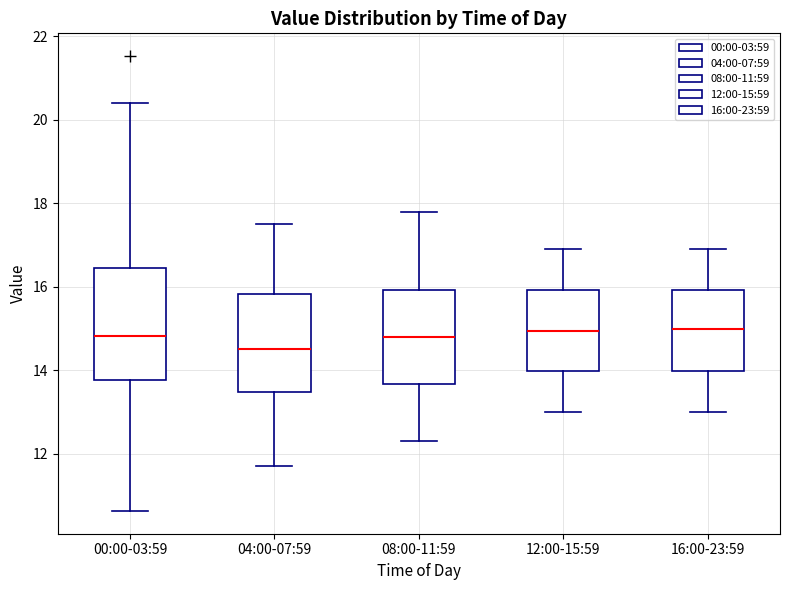

Reading left to right, transcribe this box plot: for each box, give where its median line is, the range the box spans, and where its two whiskers end, as read against the y-axis. The values are not printed on the chart, so give them approximately, as read against the axis.

00:00-03:59: median 14.8, box 13.8 to 16.4, whiskers 10.6 to 20.4
04:00-07:59: median 14.6, box 13.4 to 15.8, whiskers 11.8 to 17.6
08:00-11:59: median 14.8, box 13.6 to 16.0, whiskers 12.4 to 17.8
12:00-15:59: median 15.0, box 14.0 to 16.0, whiskers 13.0 to 17.0
16:00-23:59: median 15.0, box 14.0 to 16.0, whiskers 13.0 to 17.0